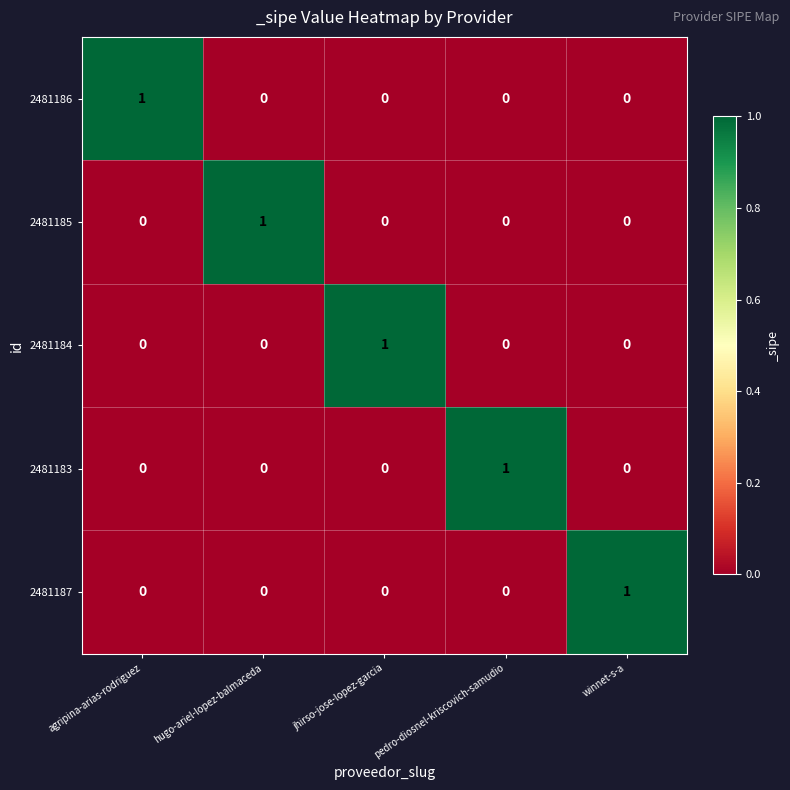

At how many categories does at least one series exceed 0?

5